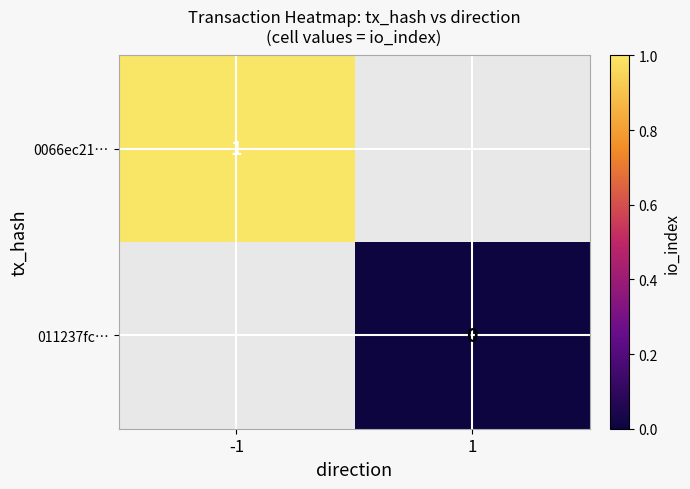

True or false: 0066ec21… has a value of 0 at -1.

False